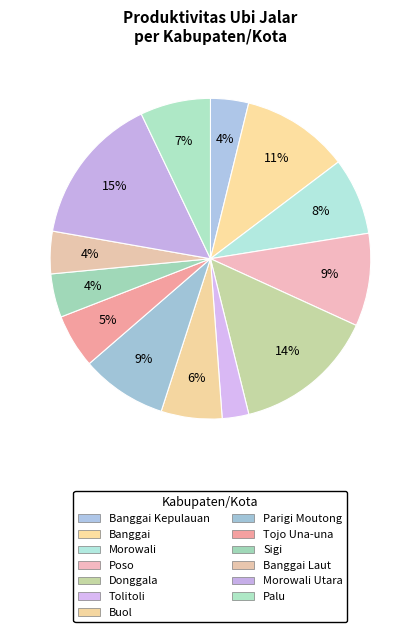

How many segments does this pie chart have?

13